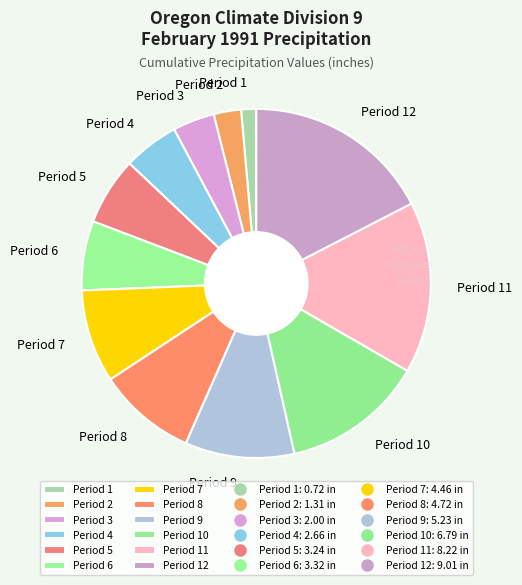

How many segments does this pie chart have?

12